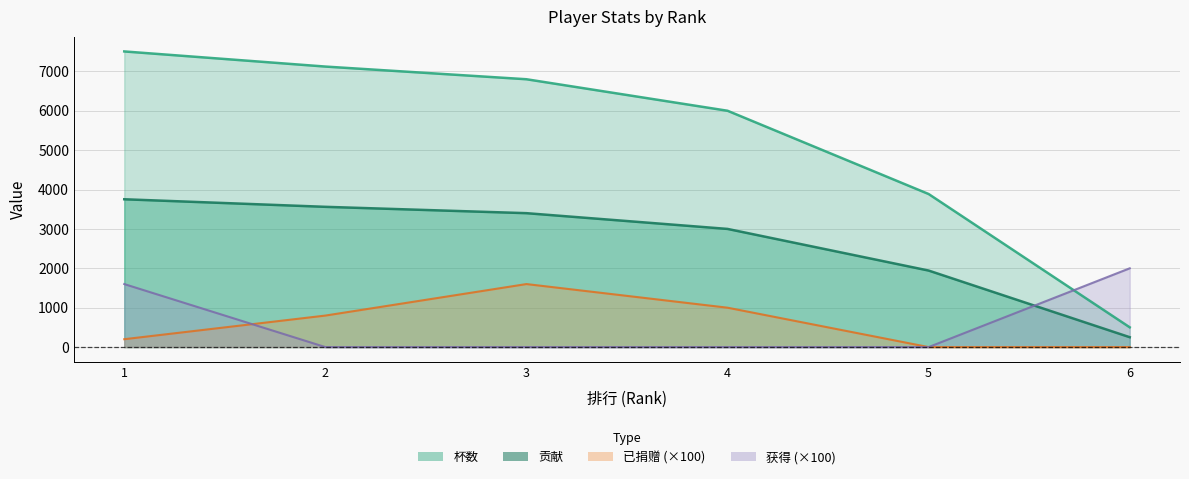

Count the number of data series in this chart.

4